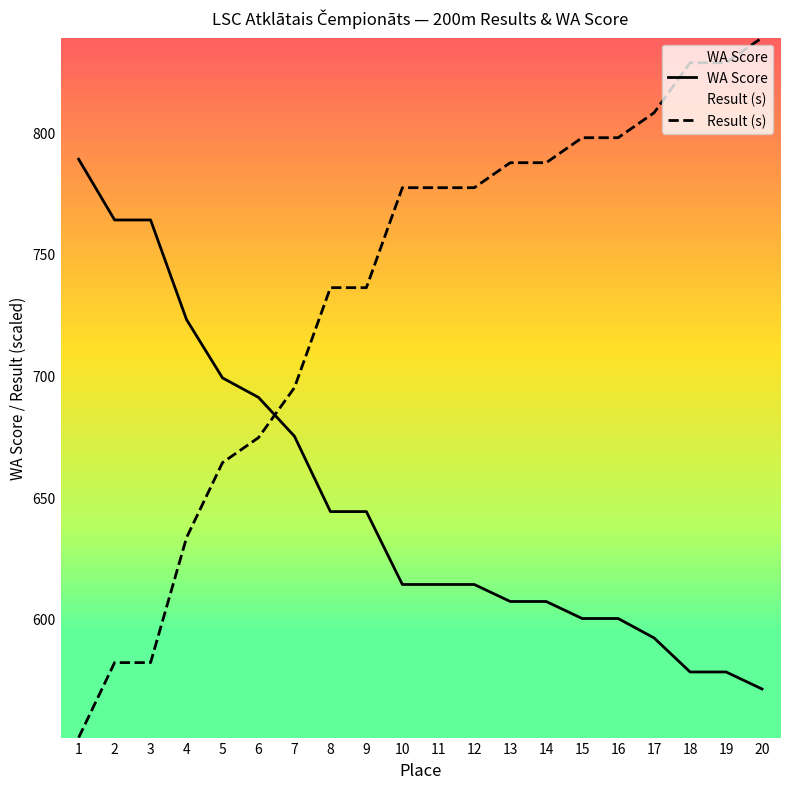

Where does the Result (s) series first go above 777?

10